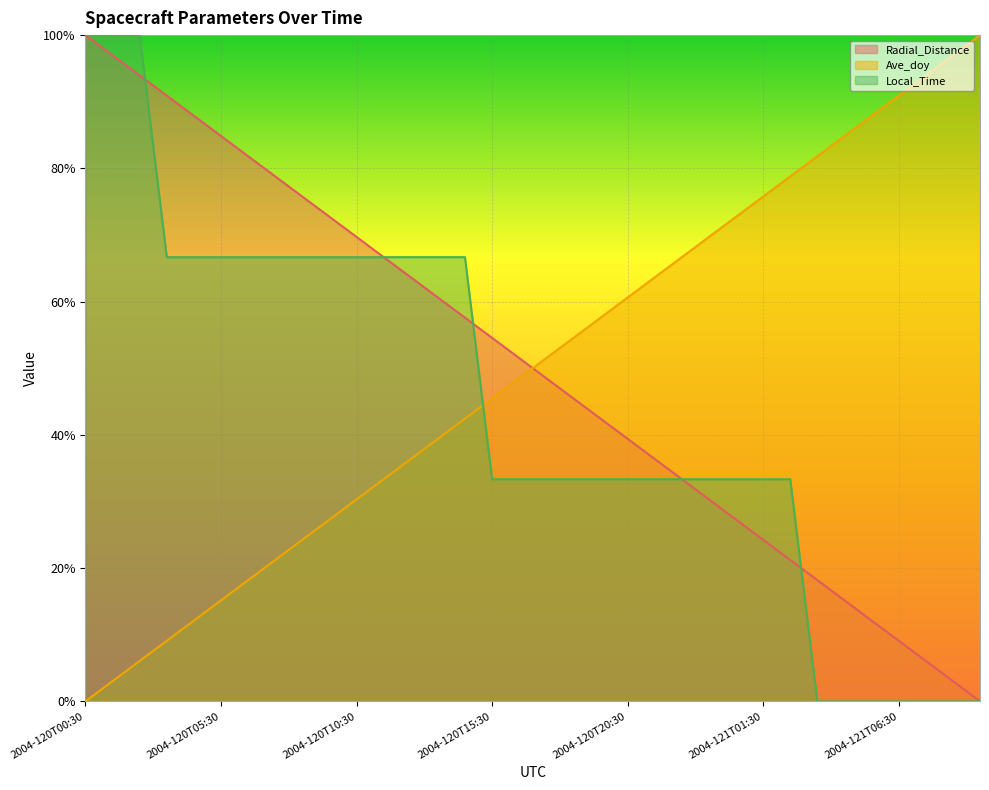

Which label corresponds to the smallest value in the chart?

2004-121T09:30